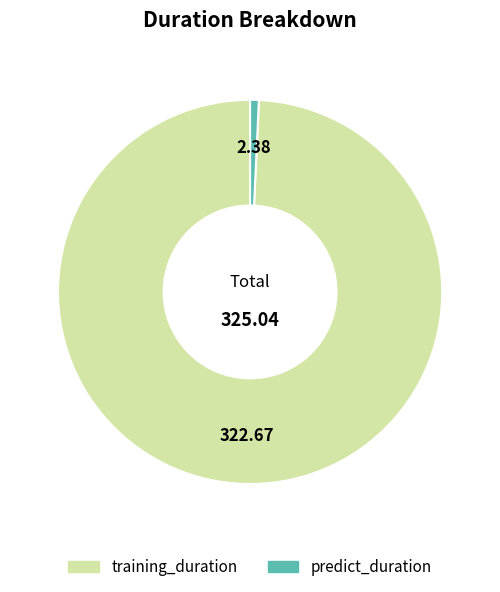

Between predict_duration and training_duration, which is larger?

training_duration